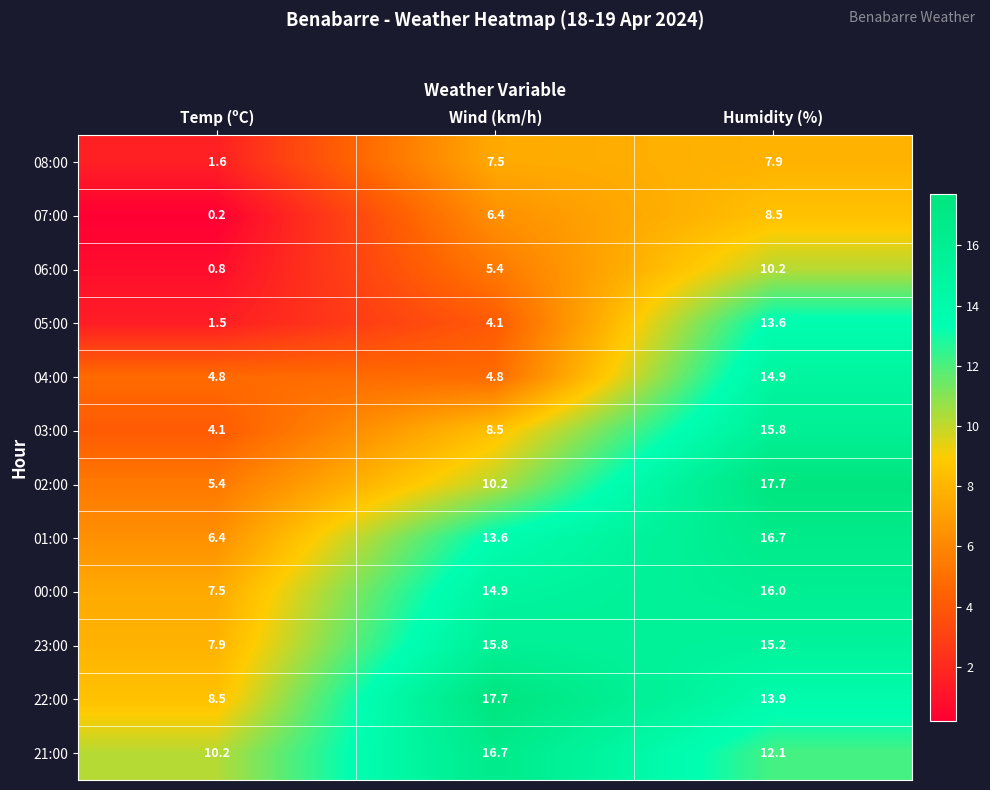

What is the approximate value of 22:00 at Humidity (%)?

13.9